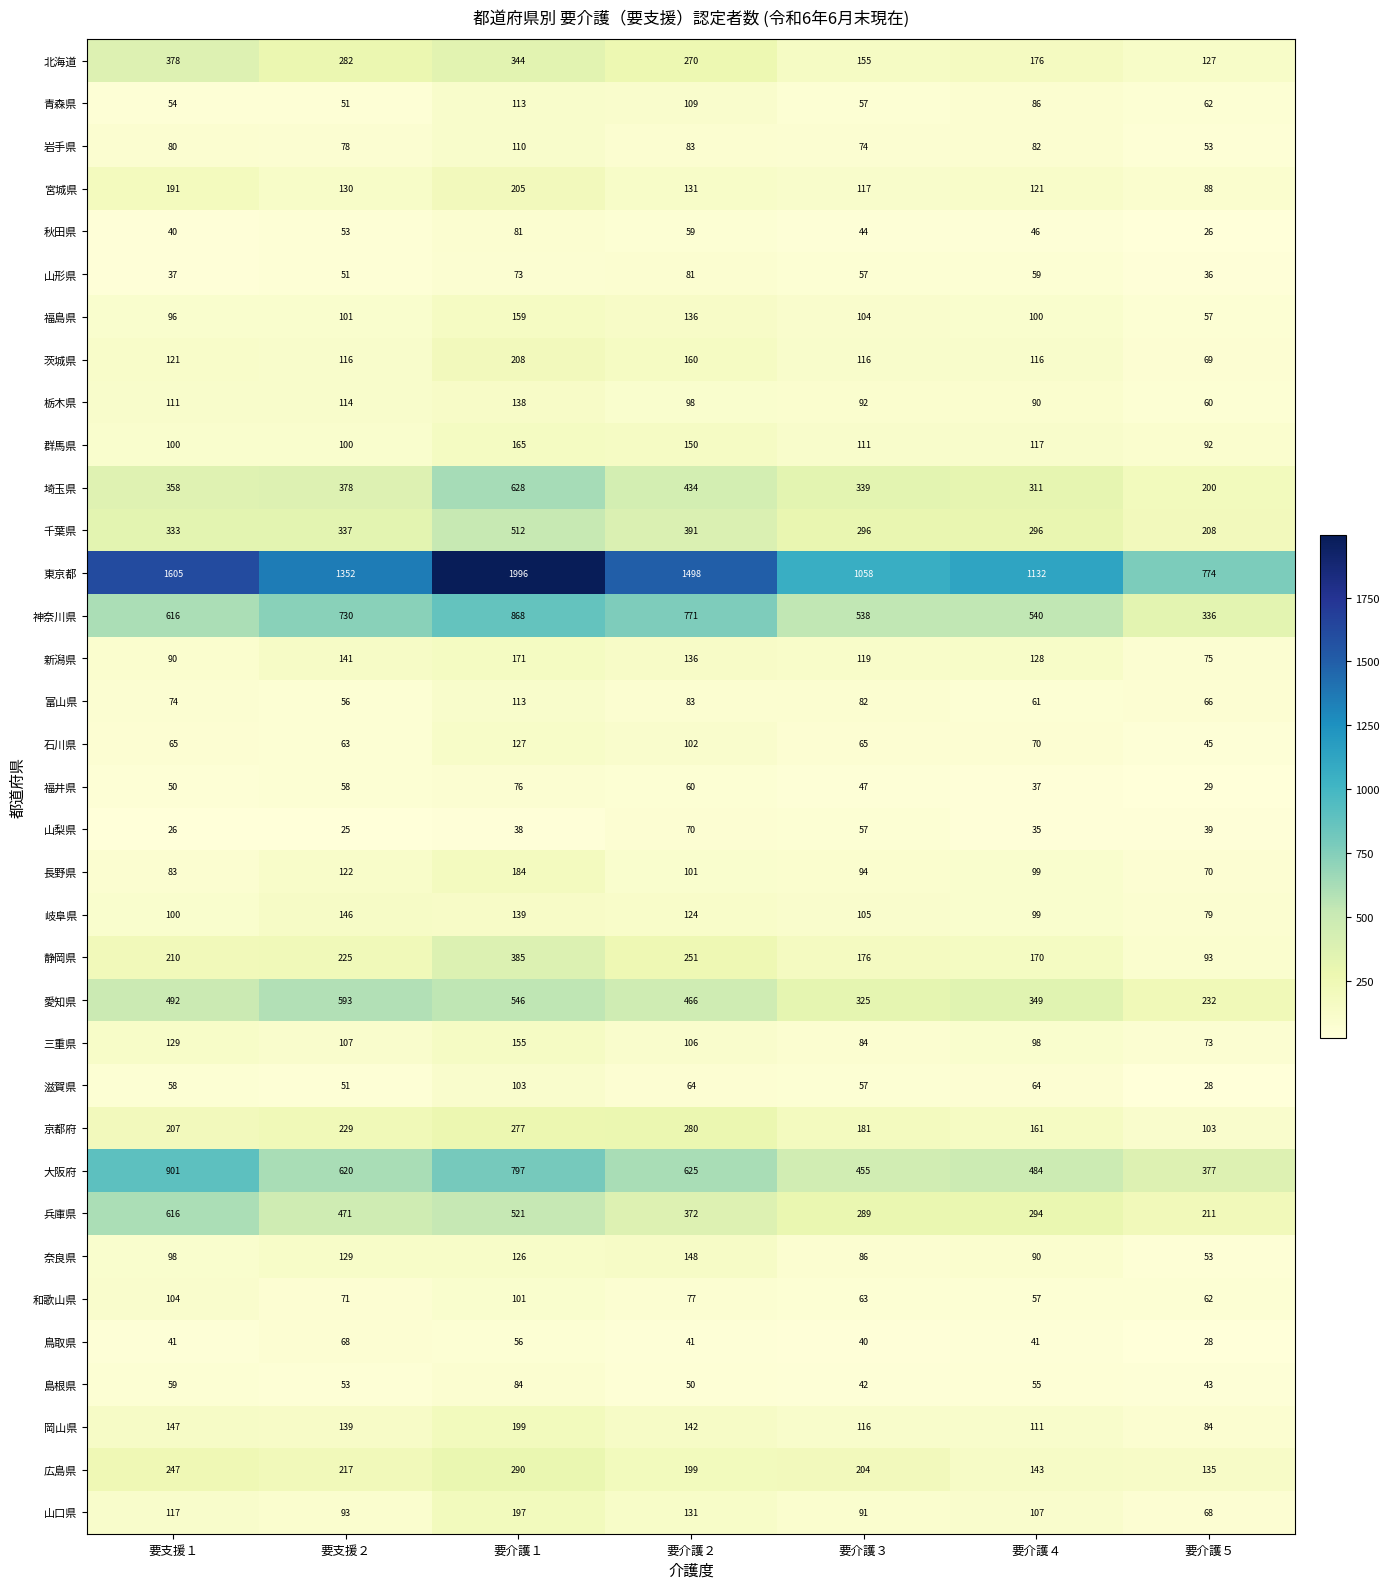

At which category does the chart reach its minimum across all series?

要支援２